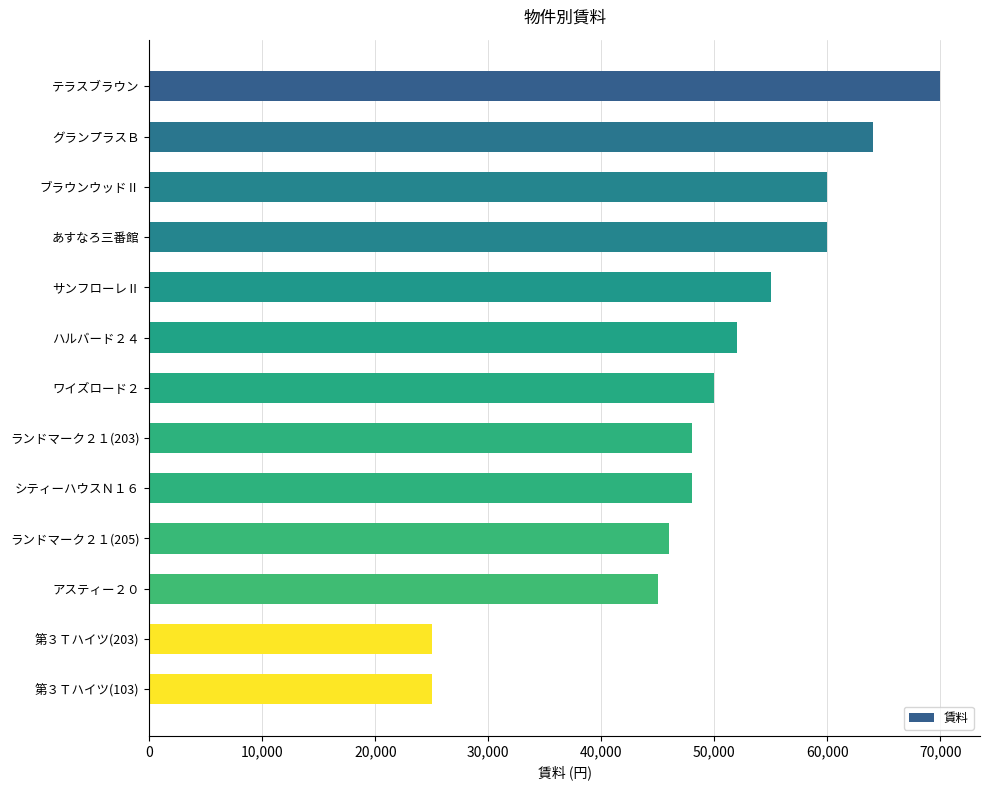

What is the change in value from ワイズロード２ to 第３Ｔハイツ(203)?

-25000